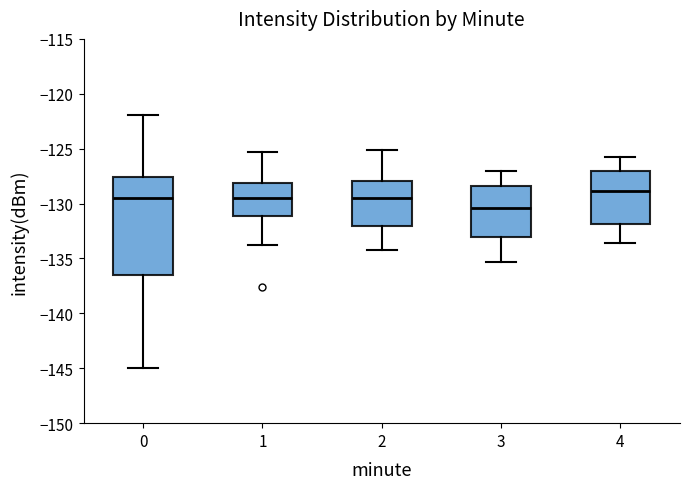

Reading left to right, transcribe this box plot: for each box, give where its median line is, the range the box spans, and where its two whiskers end, as read against the y-axis. The values are not printed on the chart, so give them approximately, as read against the axis.

0: median -129.5, box -136.5 to -127.5, whiskers -145.0 to -122.0
1: median -129.5, box -131.0 to -128.0, whiskers -134.0 to -125.5
2: median -129.5, box -132.0 to -128.0, whiskers -134.0 to -125.0
3: median -130.5, box -133.0 to -128.5, whiskers -135.5 to -127.0
4: median -129.0, box -132.0 to -127.0, whiskers -133.5 to -126.0